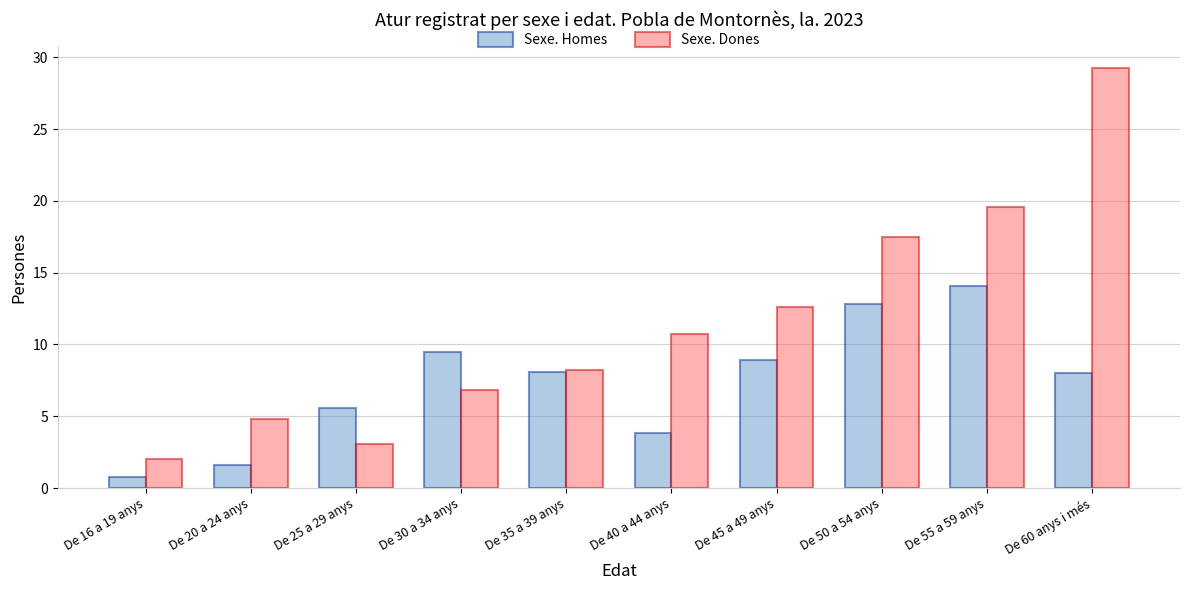

What is the difference between the Sexe. Dones values at De 20 a 24 anys and De 55 a 59 anys?

14.8